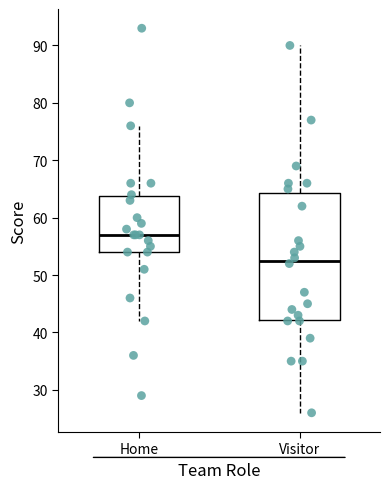

Reading left to right, read every box against the y-axis: the position of its median line, the range the box covers, and the ends of its whiskers. The values are not printed on the chart, so give them approximately, as read against the axis.

Home: median 57, box 54 to 64, whiskers 42 to 76
Visitor: median 53, box 42 to 64, whiskers 26 to 90